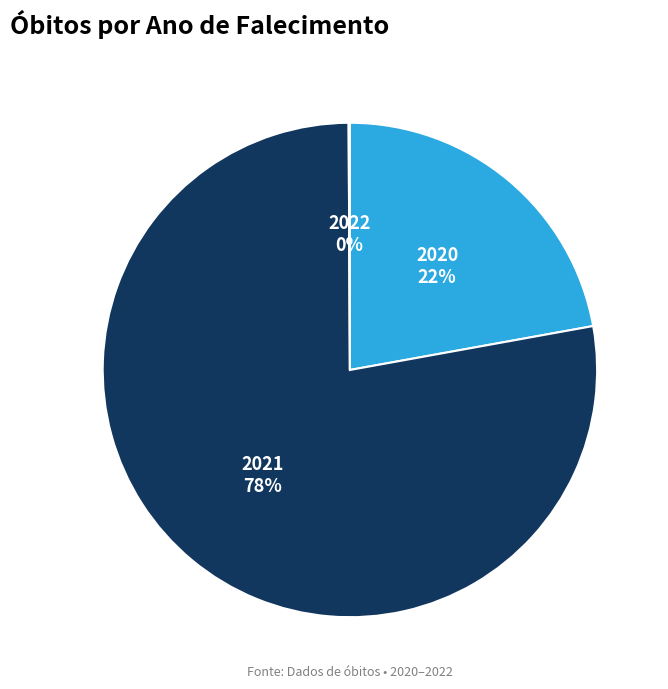

To the nearest percent, what is the average slice percentage?

33%